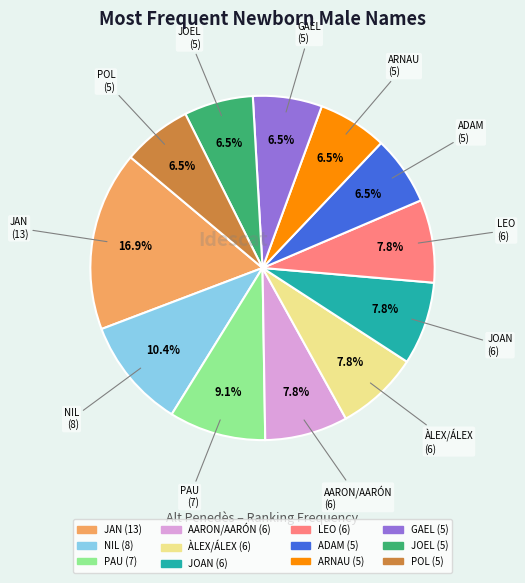

What percentage do PAU and AARON/AARÓN together represent?

16.9%